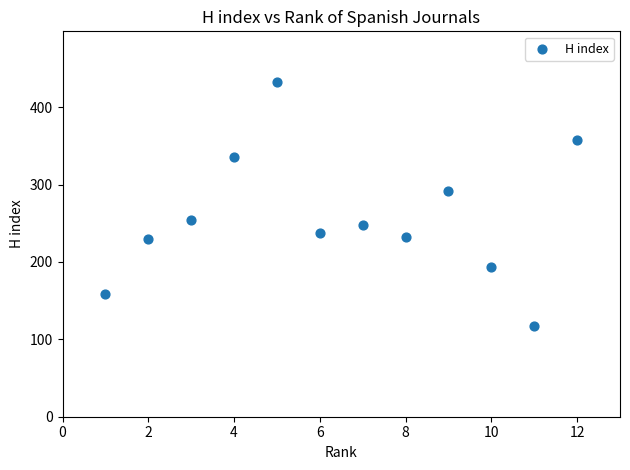

What is the range of Y values (max minus min)?

316